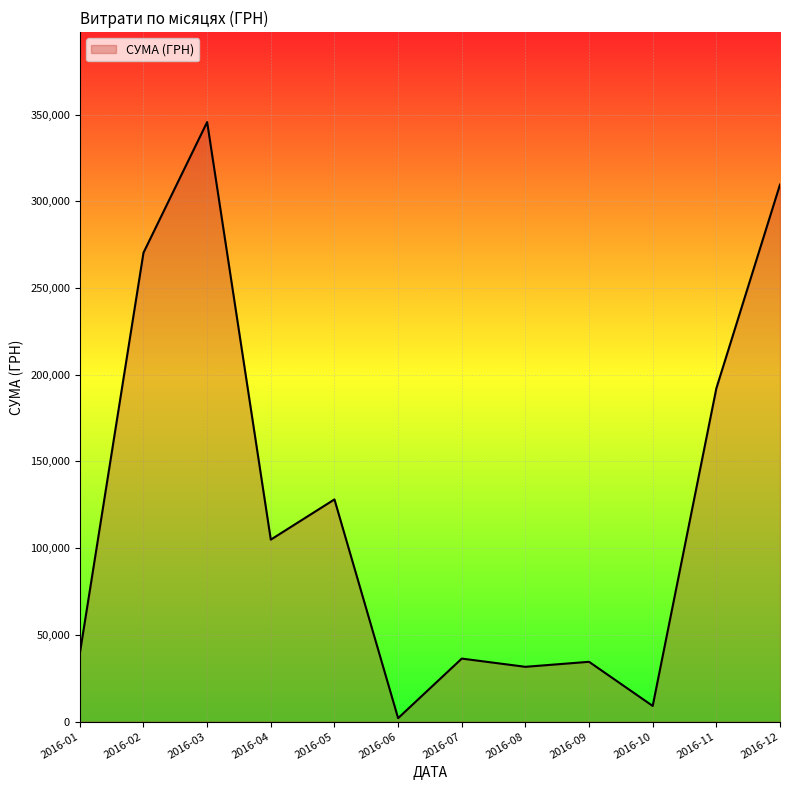

Approximately how many times larger is the value at 2016-10 compared to 2016-07?

0.2